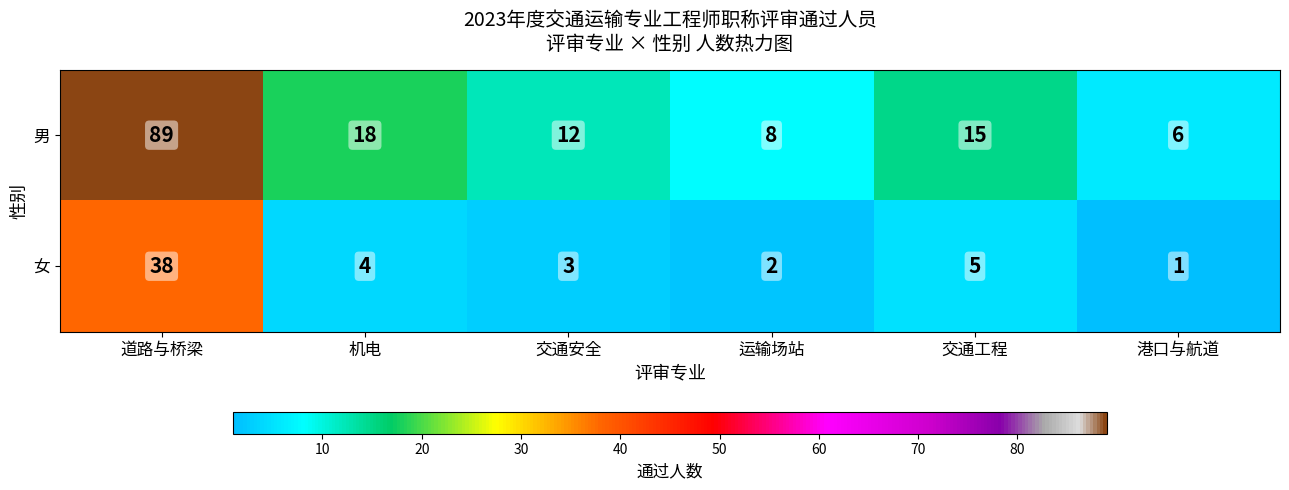

Which series has the largest total across all categories?

男